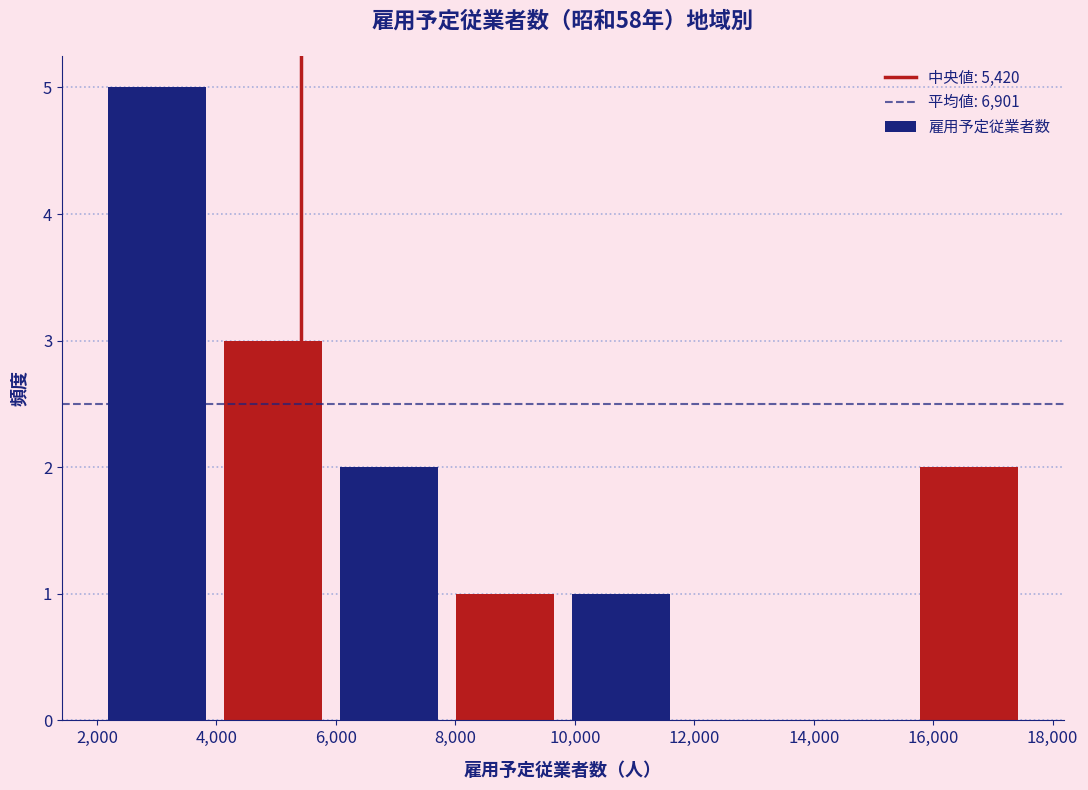

Reading left to right, transcribe this chart: for each bar, give the range it covers on the x-axis and its height. Neither the bar edges nor the heights are printed on the chart, so give them approximately, as read against the axes.

2000 to 4000: 5
4000 to 6000: 3
6000 to 7800: 2
7800 to 9800: 1
9800 to 11800: 1
11800 to 13600: 0
13600 to 15600: 0
15600 to 17600: 2